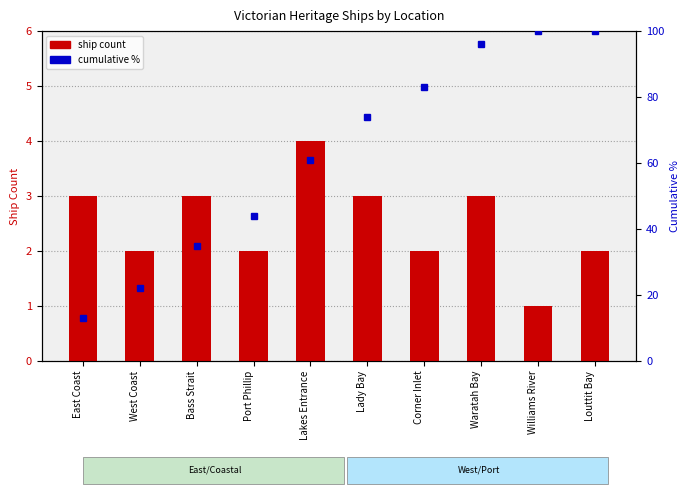

How many groups of bars are there?

10